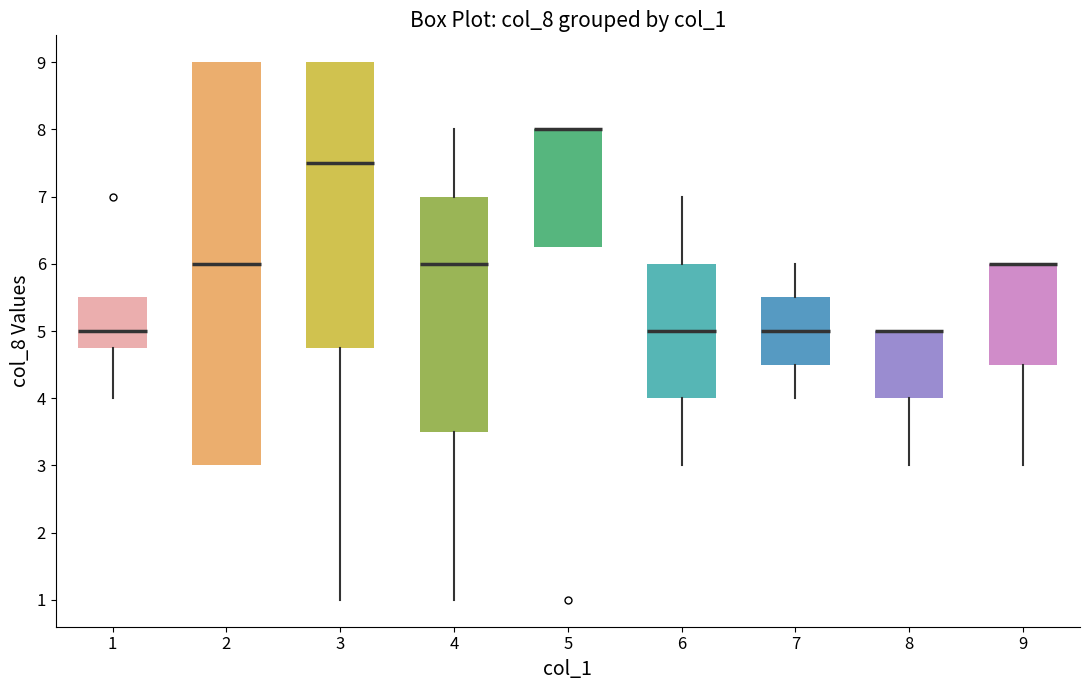

Reading left to right, read every box against the y-axis: the position of its median line, the range the box covers, and the ends of its whiskers. The values are not printed on the chart, so give them approximately, as read against the axis.

1: median 5.0, box 4.8 to 5.5, whiskers 4.0 to 5.5
2: median 6.0, box 3.0 to 9.0, whiskers 3.0 to 9.0
3: median 7.5, box 4.8 to 9.0, whiskers 1.0 to 9.0
4: median 6.0, box 3.5 to 7.0, whiskers 1.0 to 8.0
5: median 8.0 (drawn on the box's upper edge), box 6.3 to 8.0, whiskers 6.3 to 8.0
6: median 5.0, box 4.0 to 6.0, whiskers 3.0 to 7.0
7: median 5.0, box 4.5 to 5.5, whiskers 4.0 to 6.0
8: median 5.0 (drawn on the box's upper edge), box 4.0 to 5.0, whiskers 3.0 to 5.0
9: median 6.0 (drawn on the box's upper edge), box 4.5 to 6.0, whiskers 3.0 to 6.0